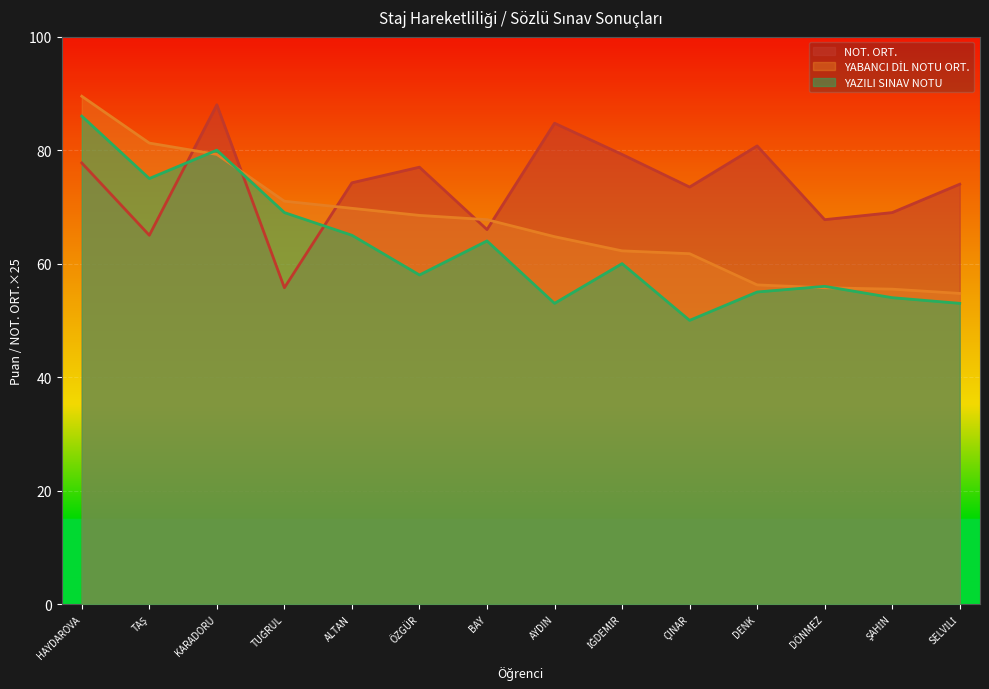

What are all the series names shown in the legend?

NOT. ORT., YABANCI DİL NOTU ORT., YAZILI SINAV NOTU